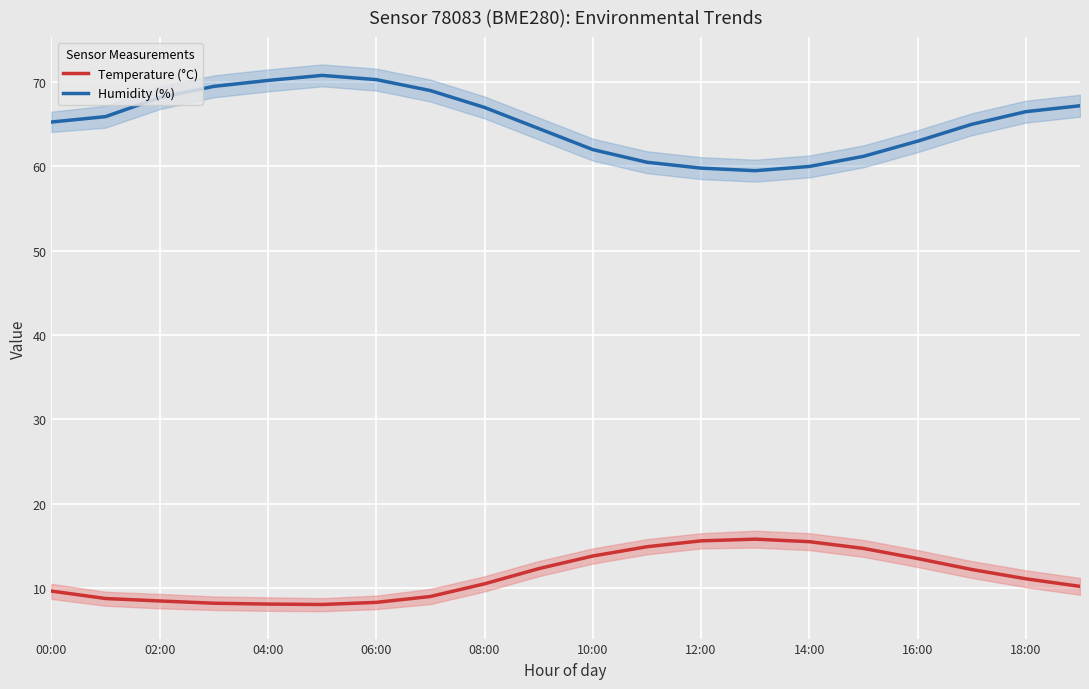

What is the value of the Temperature (°C) point at the 18th from the left?

12.2